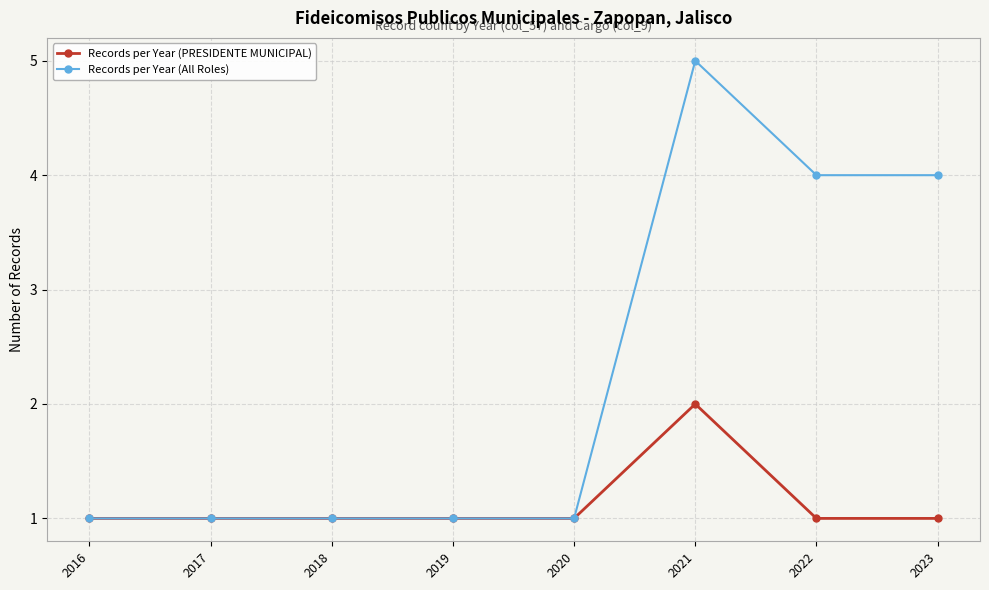

Between 2018 and 2023, which series saw the biggest shift?

Records per Year (All Roles)